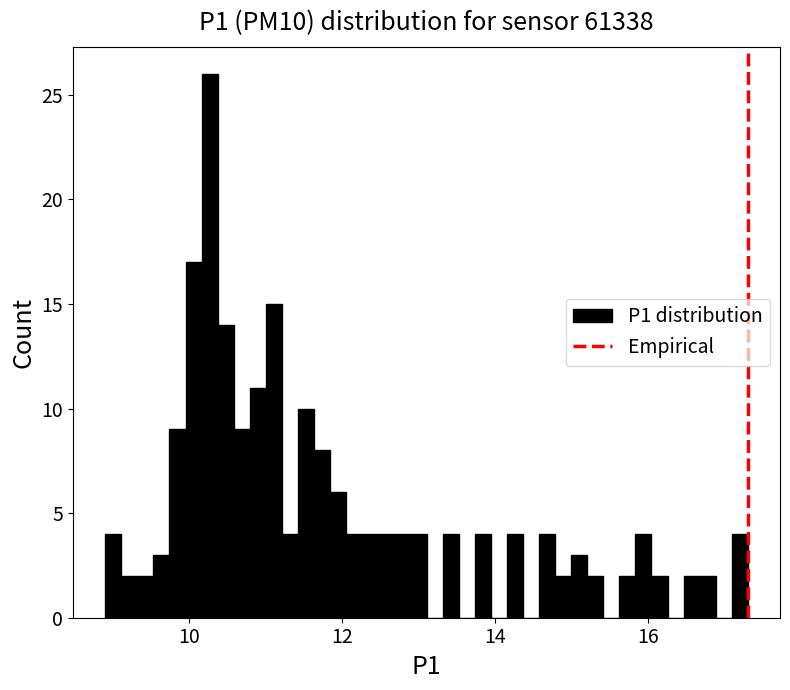

Around what value on the x-axis is the tallest bar? Give the approximate position of its centre, as read against the axis.

10.2